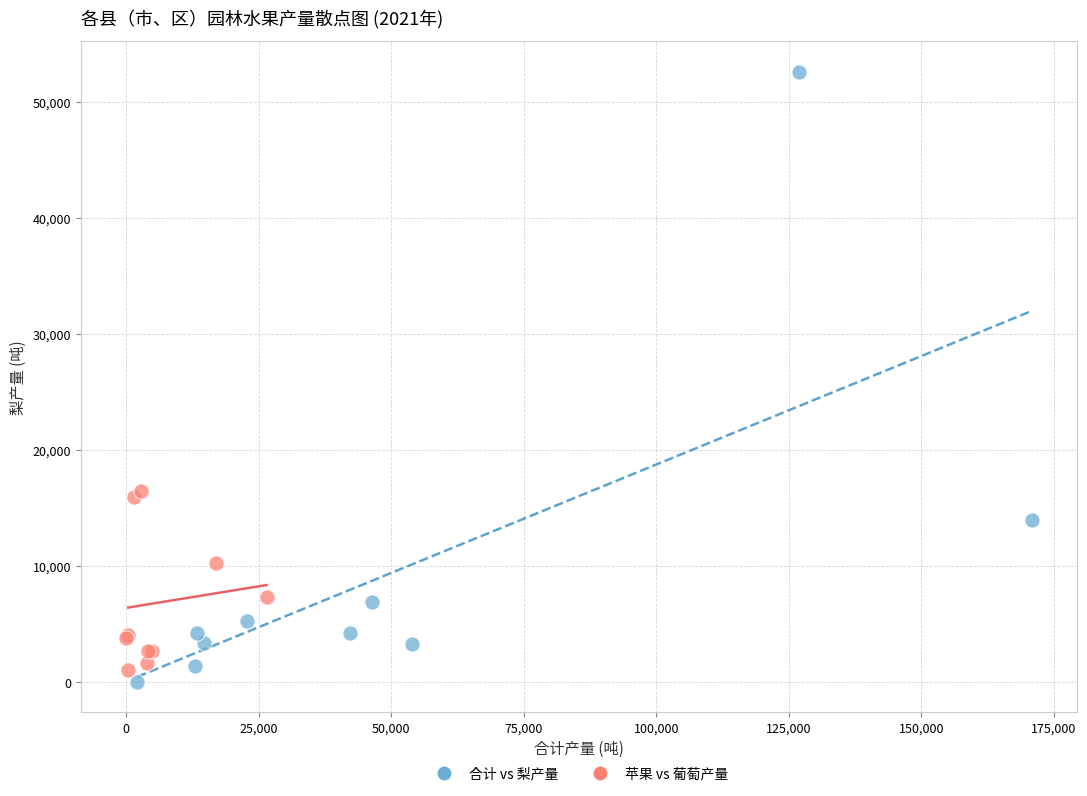

Which series has the widest spread of Y values?

合计 vs 梨产量